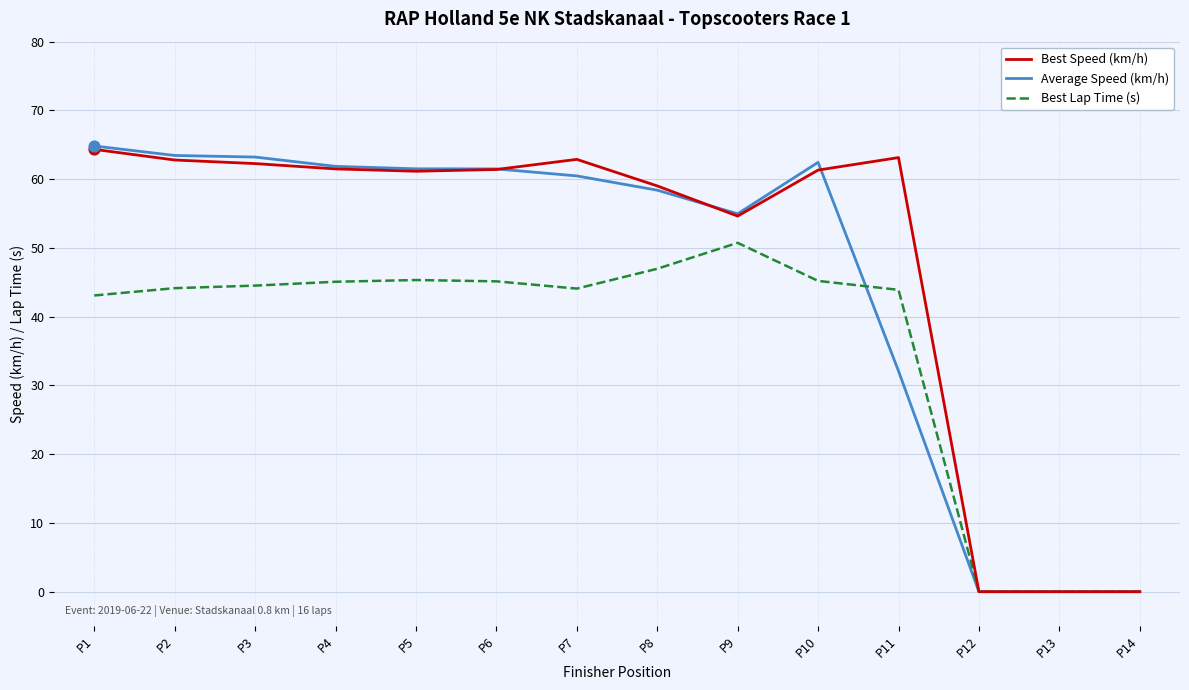

Is the value of Best Speed (km/h) at P11 greater than the value of Best Lap Time (s) at P9?

Yes